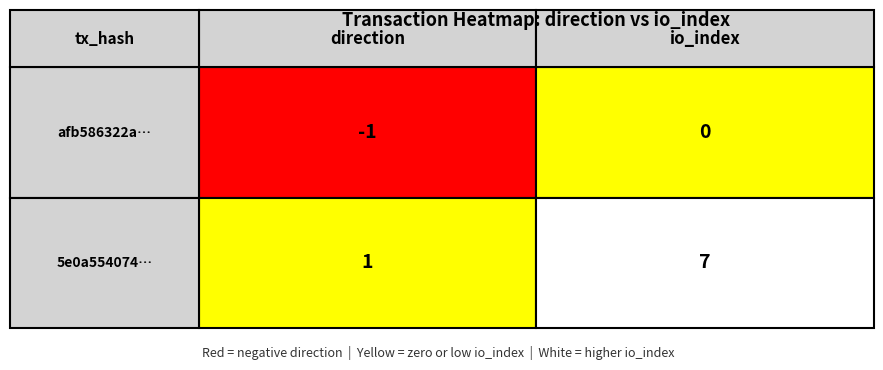

Between 1 and 0, which is larger?

1